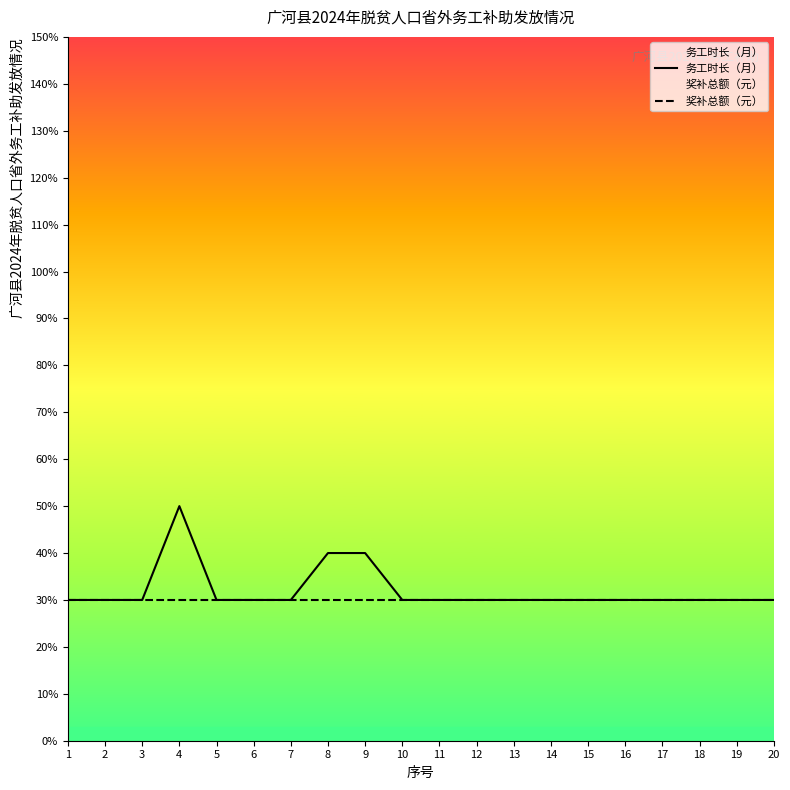

Reading right to left, list all the values displayed in this chart.

务工时长（月）: 3	3	3	3	3	3	3	3	3	3	3	4	4	3	3	3	5	3	3	3
奖补总额（元）: 3	3	3	3	3	3	3	3	3	3	3	3	3	3	3	3	3	3	3	3